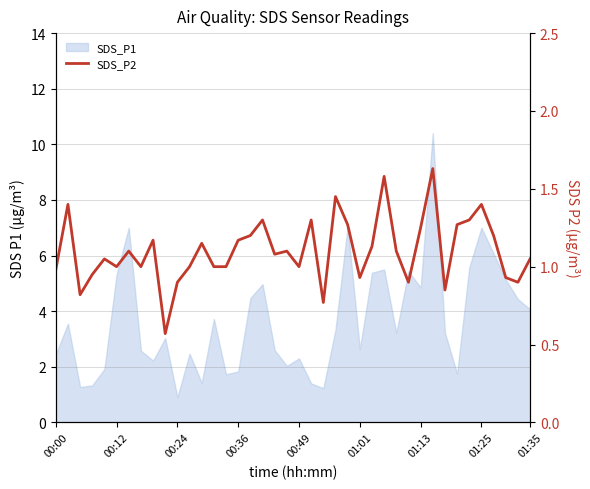

What is the average value?

1.1